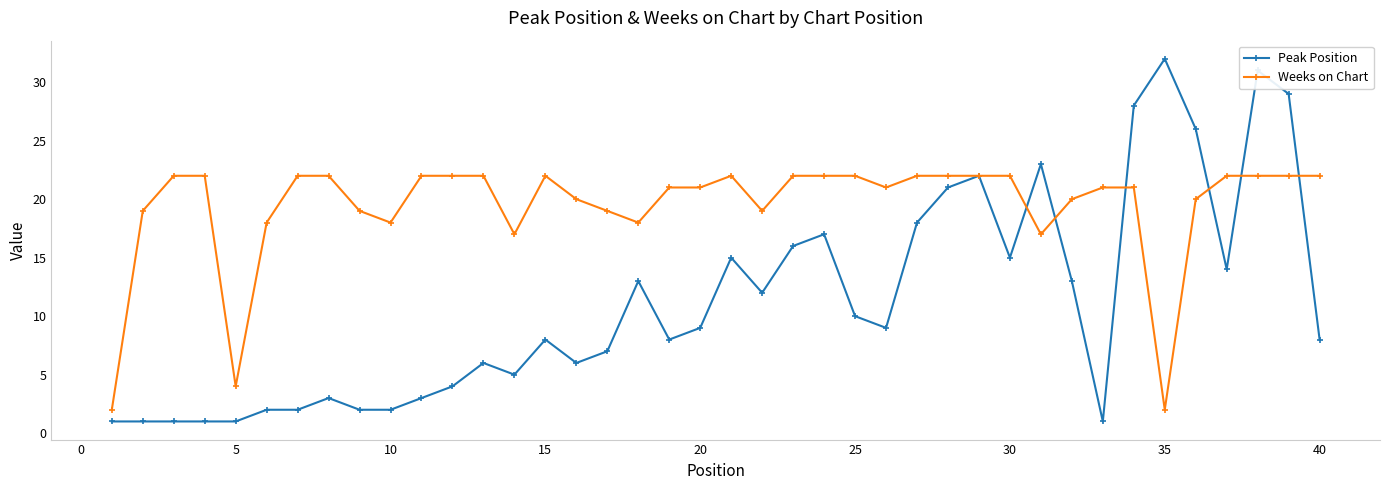

At how many categories does at least one series exceed 25?

5